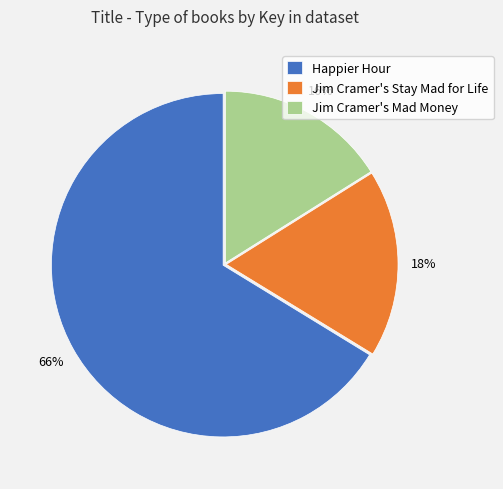

Combined, do Jim Cramer's Stay Mad for Life and Jim Cramer's Mad Money account for over 50%?

No